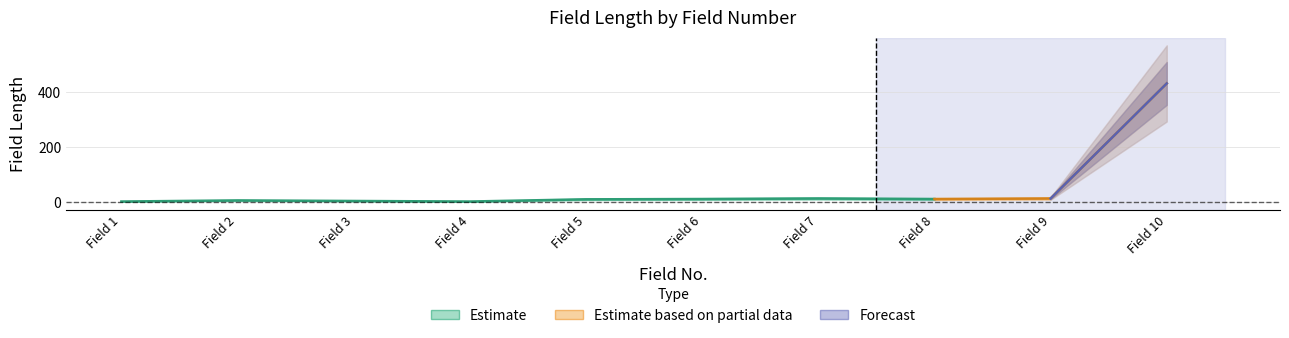

Approximately how many times larger is the value at 5 compared to 2?

1.6